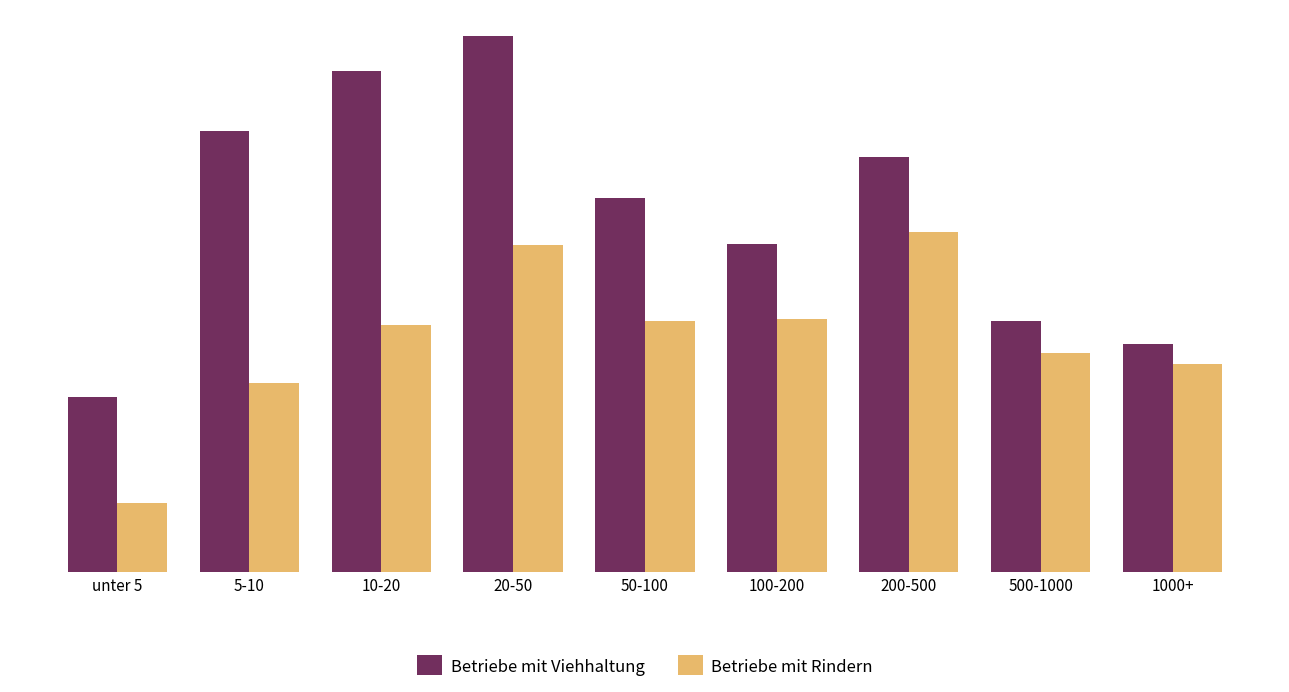

Rank the categories by Betriebe mit Viehhaltung value from lowest to highest.

unter 5, 1000+, 500-1000, 100-200, 50-100, 200-500, 5-10, 10-20, 20-50